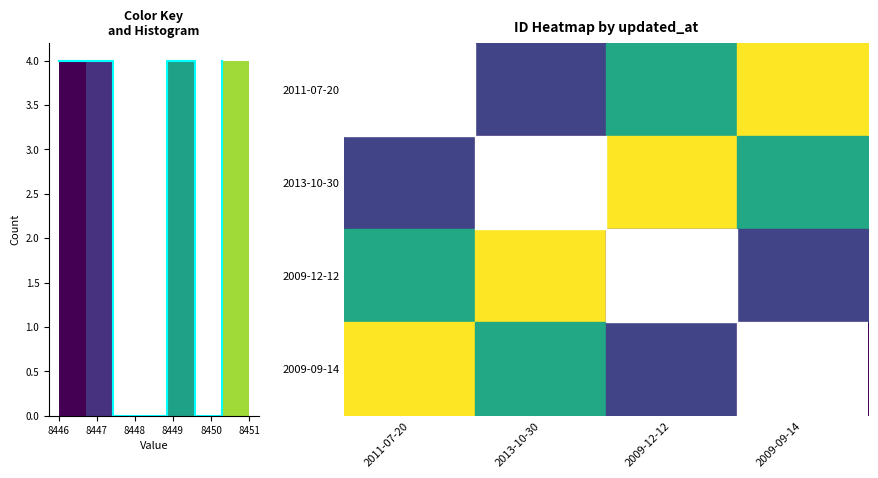

Between 8448 and 8446, which is larger?

8448